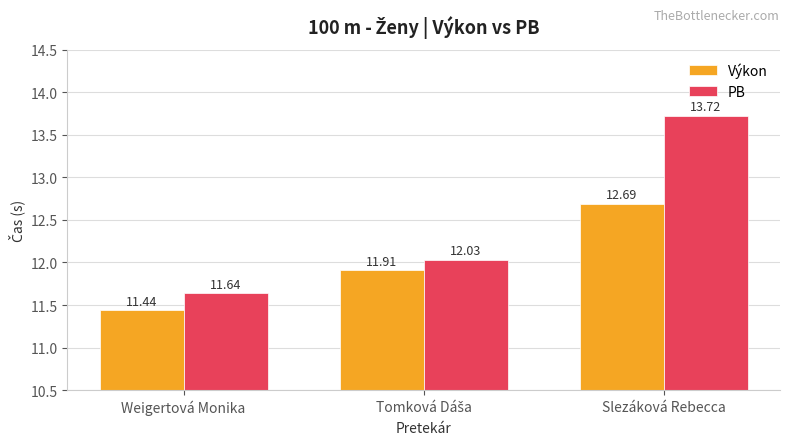

What is the average value of the PB series?

12.5